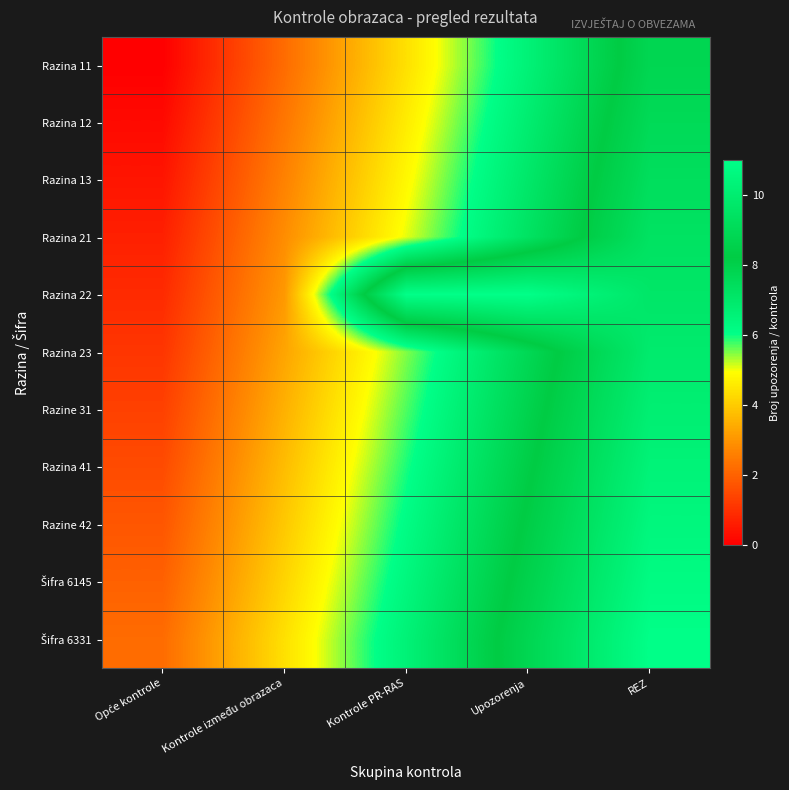

Rank the series at Opće kontrole from lowest to highest value.

Razina 11, Razina 12, Razina 13, Razina 21, Razina 22, Razina 23, Razine 31, Razina 41, Razine 42, Šifra 6145, Šifra 6331